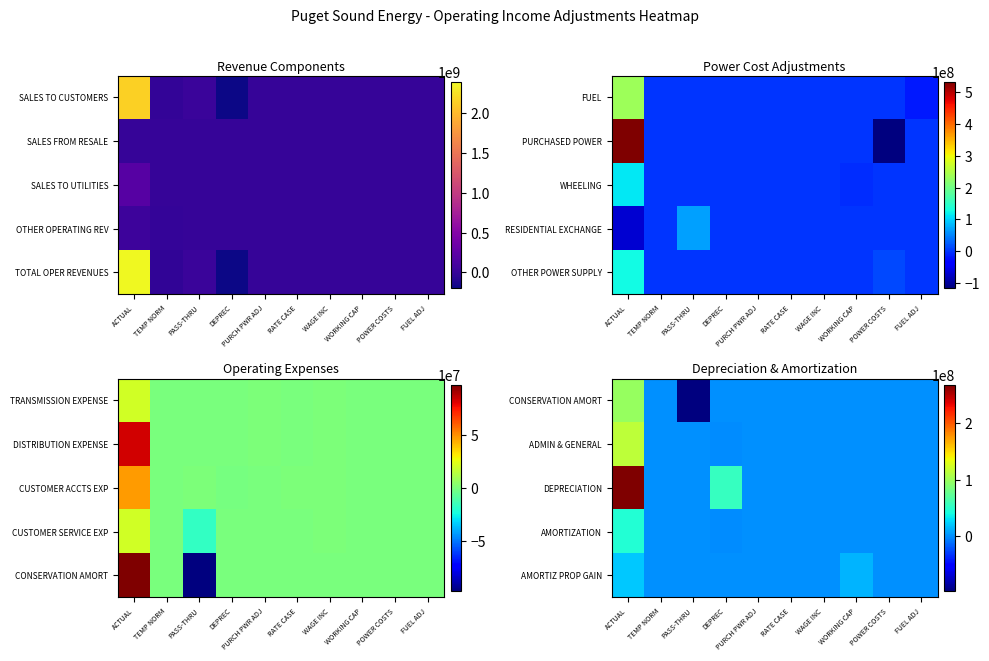

The AMORTIZATION series shows 27006714.1 at WAGE INC. True or false?

False